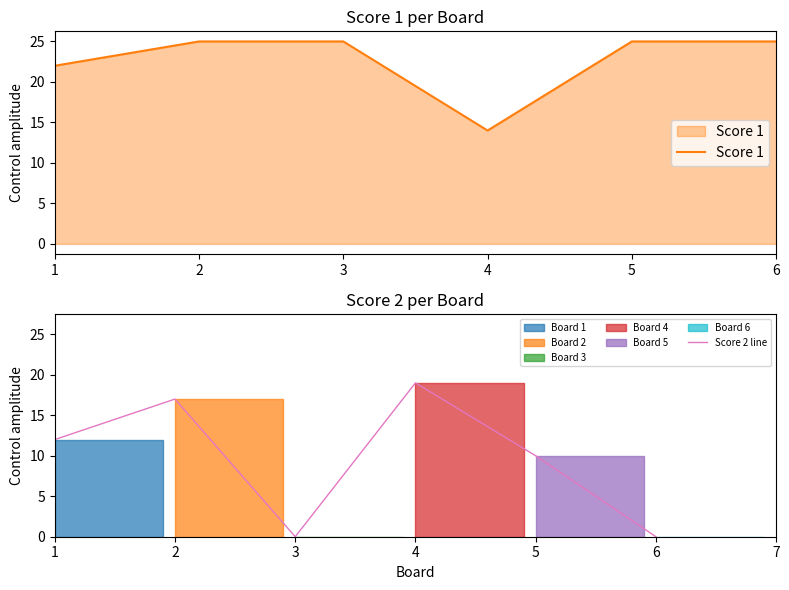

What is the difference between the maximum and minimum values in the Score 1 series?

11